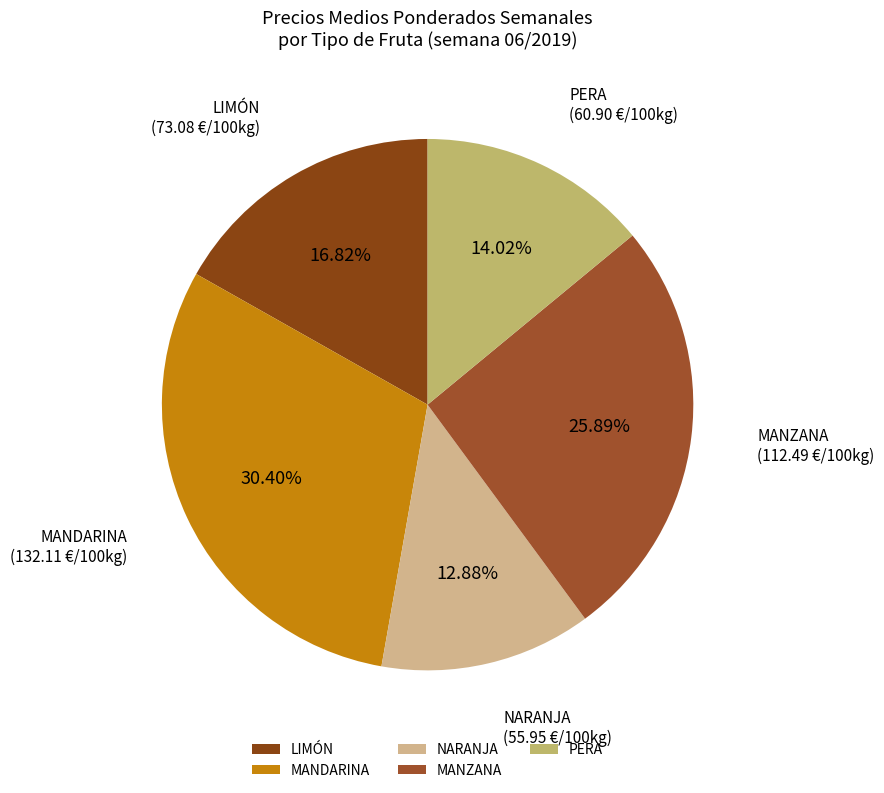

Which has a higher value, MANDARINA or LIMÓN?

MANDARINA